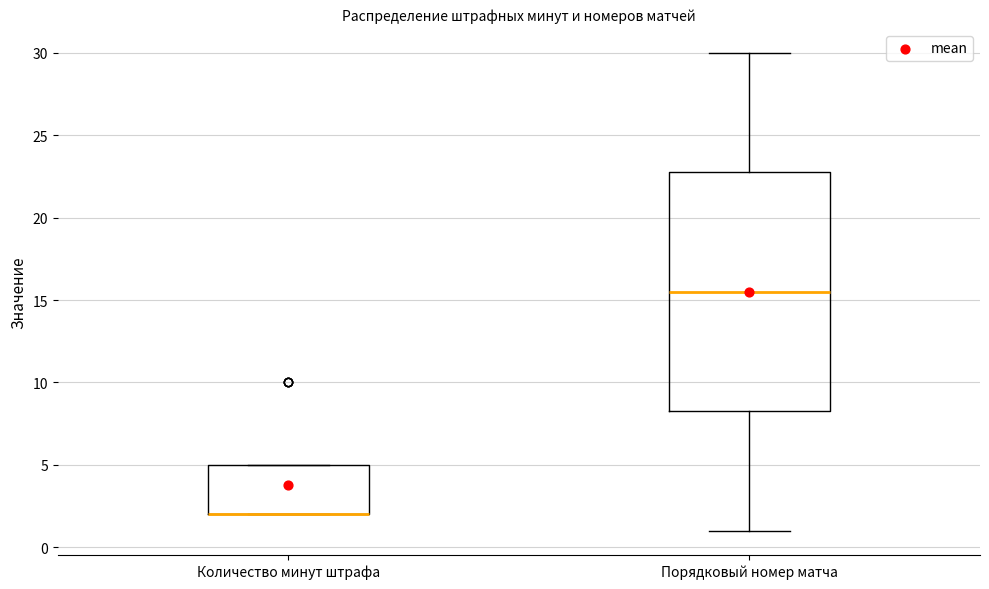

Reading left to right, read every box against the y-axis: the position of its median line, the range the box covers, and the ends of its whiskers. The values are not printed on the chart, so give them approximately, as read against the axis.

Количество минут штрафа: median 2.0 (drawn on the box's lower edge), box 2.0 to 5.0, whiskers 2.0 to 5.0
Порядковый номер матча: median 15.5, box 8.5 to 23.0, whiskers 1.0 to 30.0